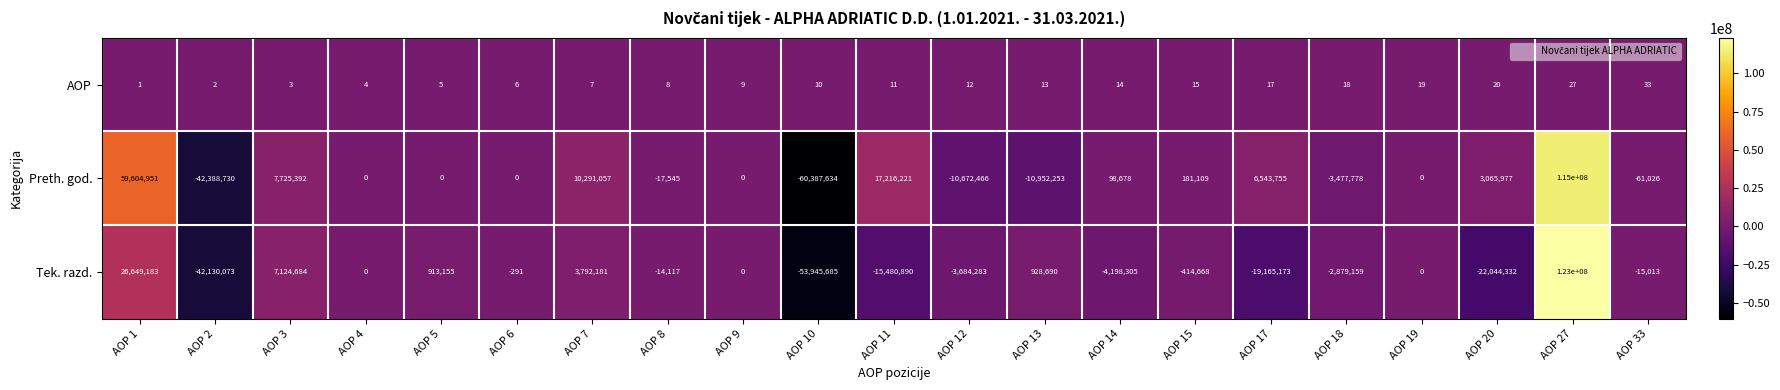

At how many categories does at least one series exceed 78028594?

1